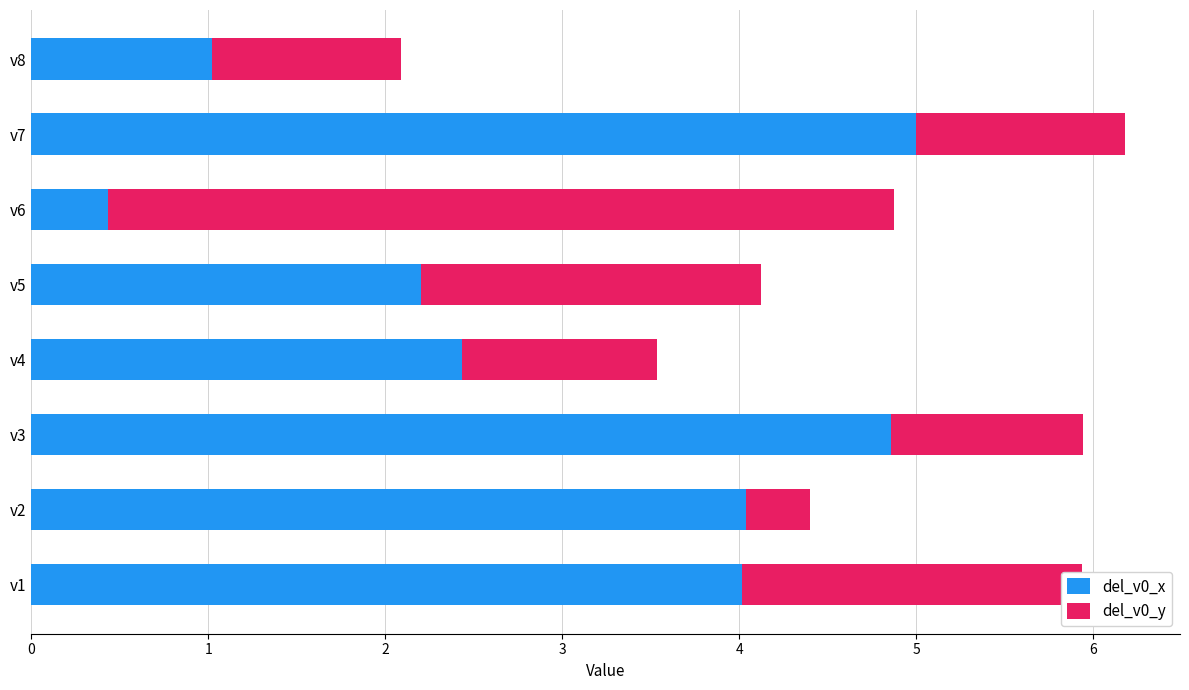

What is the lowest value of the del_v0_x series?

0.4